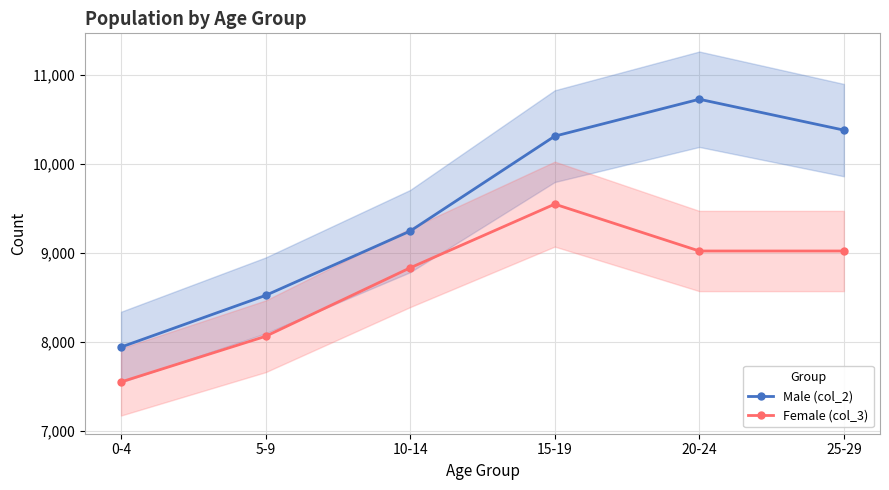

True or false: Male (col_2) and Female (col_3) intersect in this chart.

False